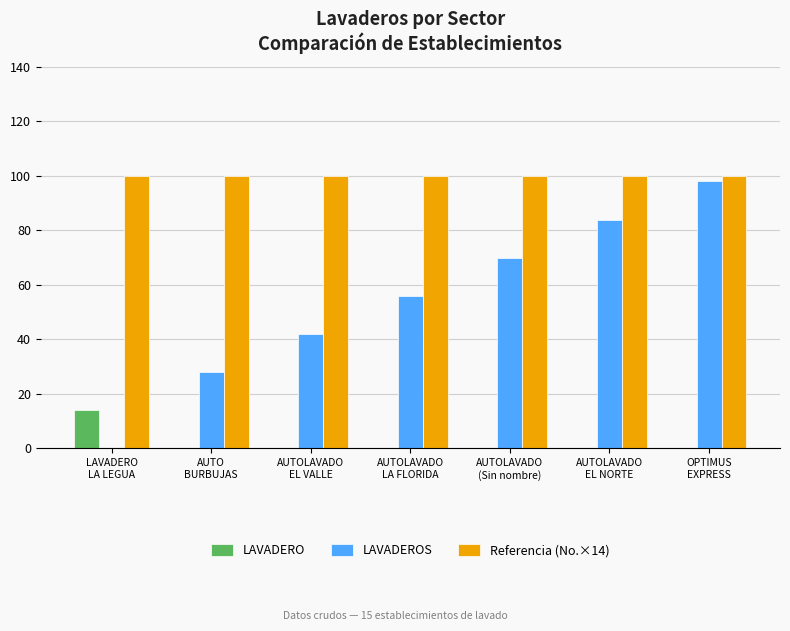

What is the highest value of the LAVADEROS series?

98